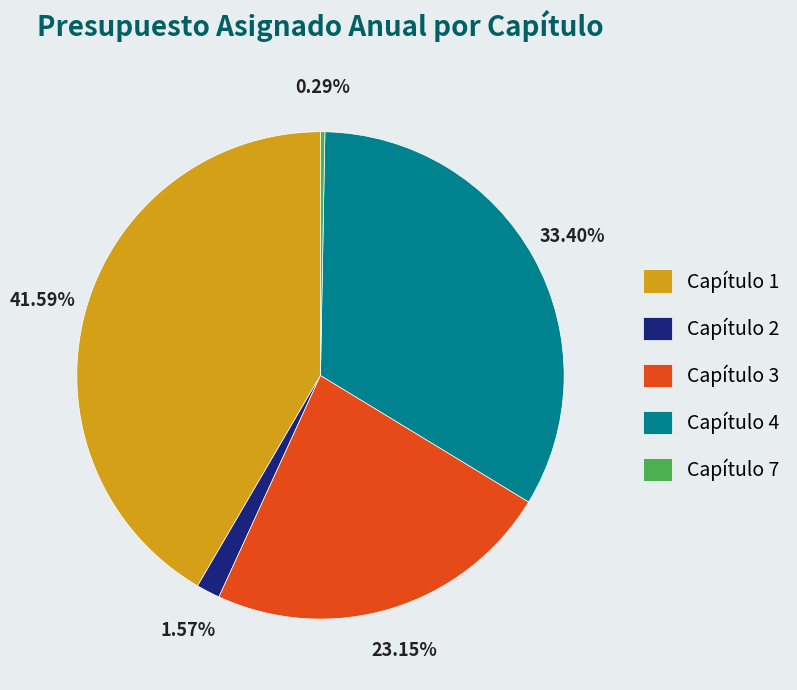

Count the number of slices in the pie.

5